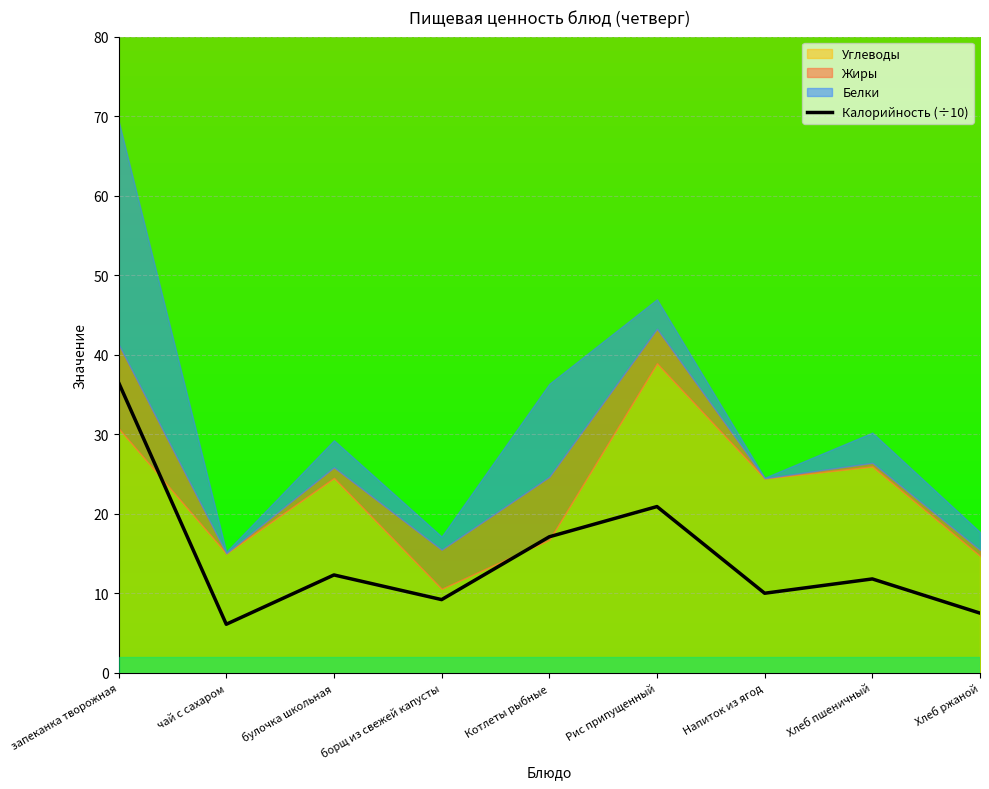

The value at Хлеб ржаной is 7.5. True or false?

True